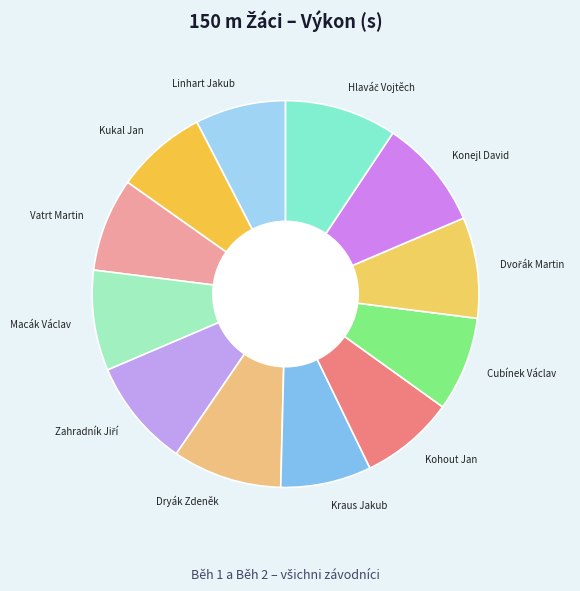

How many segments does this pie chart have?

12